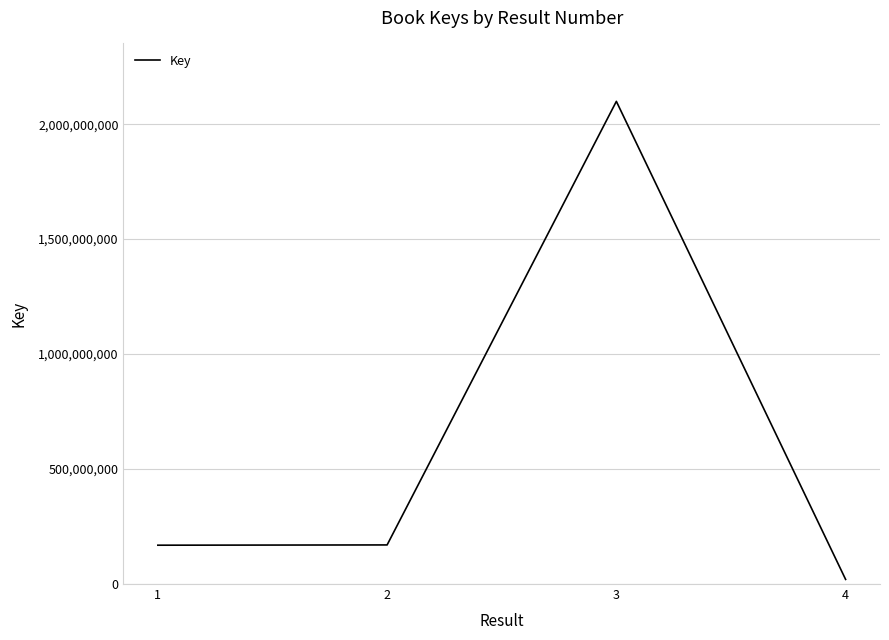

What is the average value?

614552537